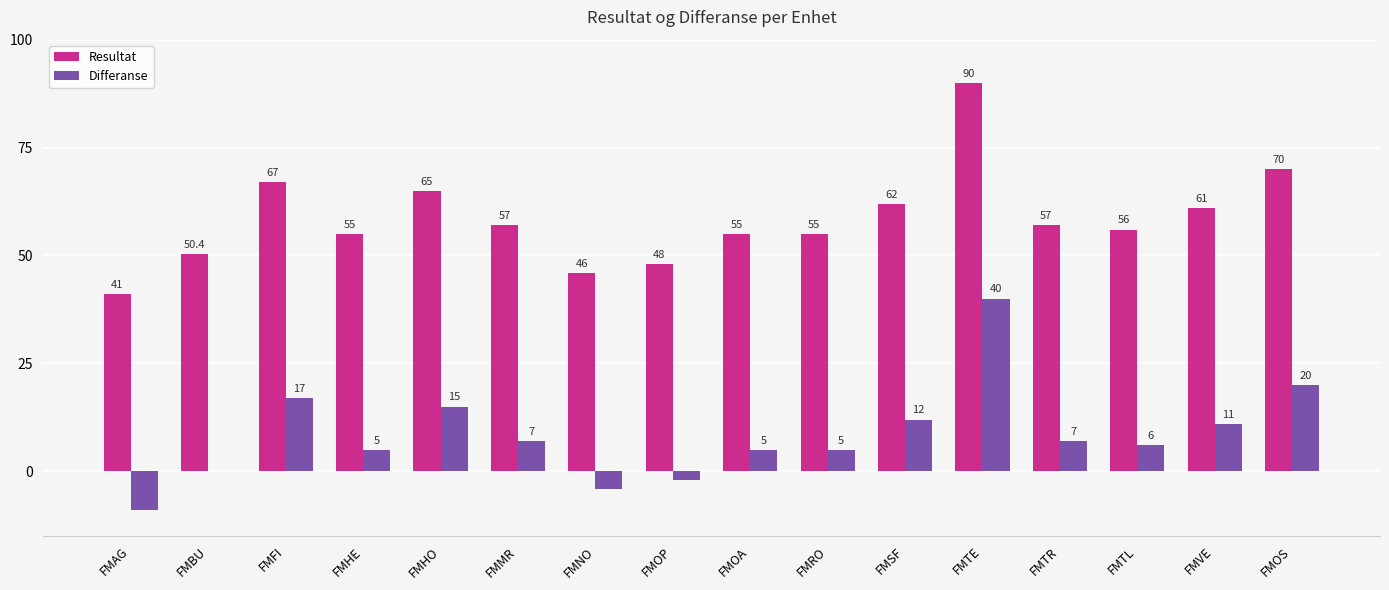

Count the number of data series in this chart.

2